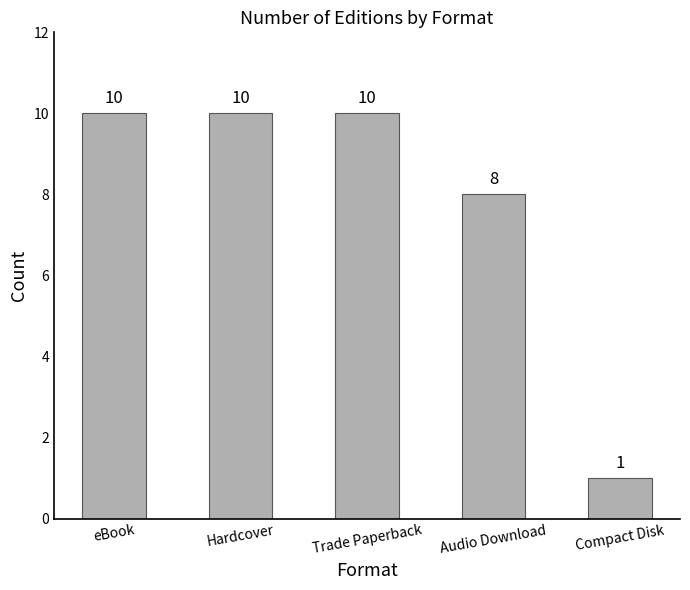

What is the maximum value shown in the chart?

10